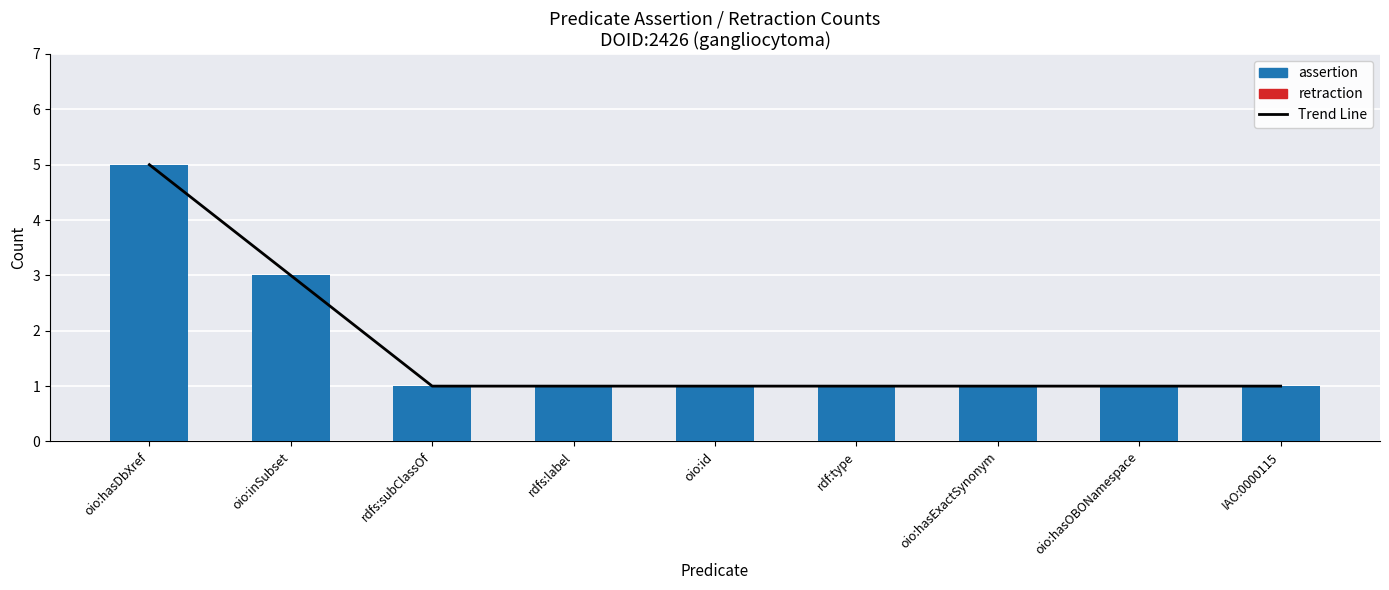

Reading right to left, extract all data points from this chart.

Trend Line: IAO:0000115=1	oio:hasOBONamespace=1	oio:hasExactSynonym=1	rdf:type=1	oio:id=1	rdfs:label=1	rdfs:subClassOf=1	oio:inSubset=3	oio:hasDbXref=5
assertion: IAO:0000115=1	oio:hasOBONamespace=1	oio:hasExactSynonym=1	rdf:type=1	oio:id=1	rdfs:label=1	rdfs:subClassOf=1	oio:inSubset=3	oio:hasDbXref=5
retraction: IAO:0000115=0	oio:hasOBONamespace=0	oio:hasExactSynonym=0	rdf:type=0	oio:id=0	rdfs:label=0	rdfs:subClassOf=0	oio:inSubset=0	oio:hasDbXref=0